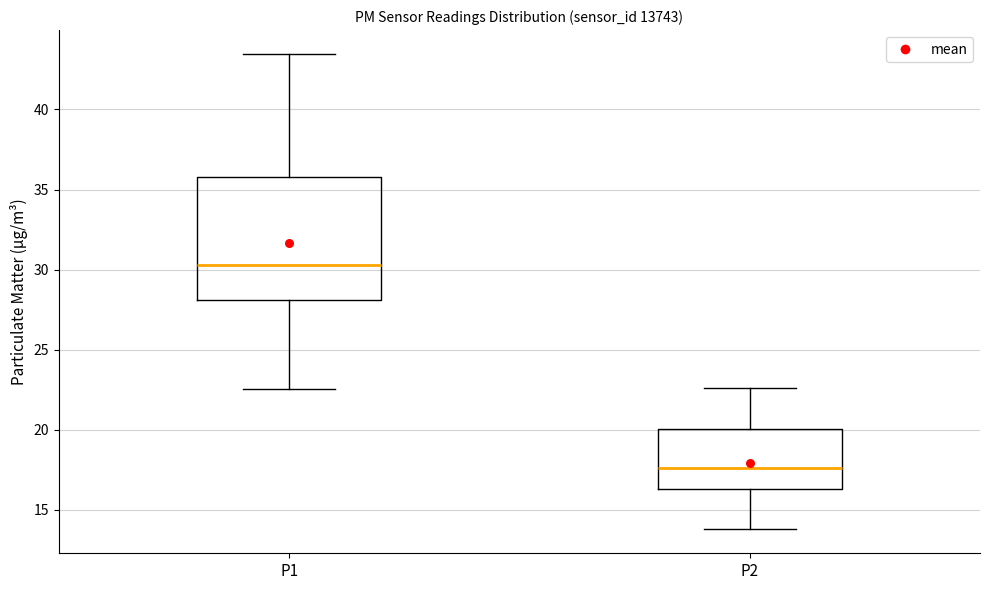

Reading left to right, transcribe this box plot: for each box, give where its median line is, the range the box spans, and where its two whiskers end, as read against the y-axis. The values are not printed on the chart, so give them approximately, as read against the axis.

P1: median 30.5, box 28.0 to 36.0, whiskers 22.5 to 43.5
P2: median 17.5, box 16.5 to 20.0, whiskers 14.0 to 22.5